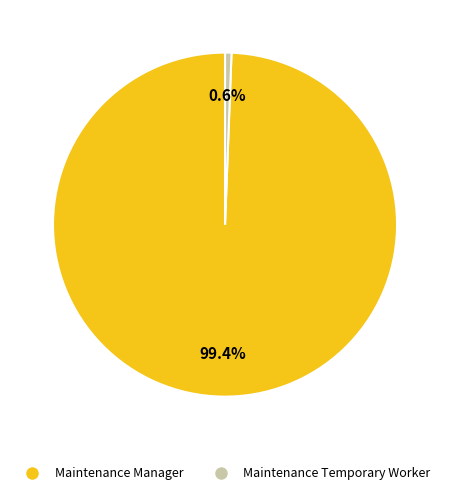

Rank the categories by value from highest to lowest.

Maintenance Manager, Maintenance Temporary Worker